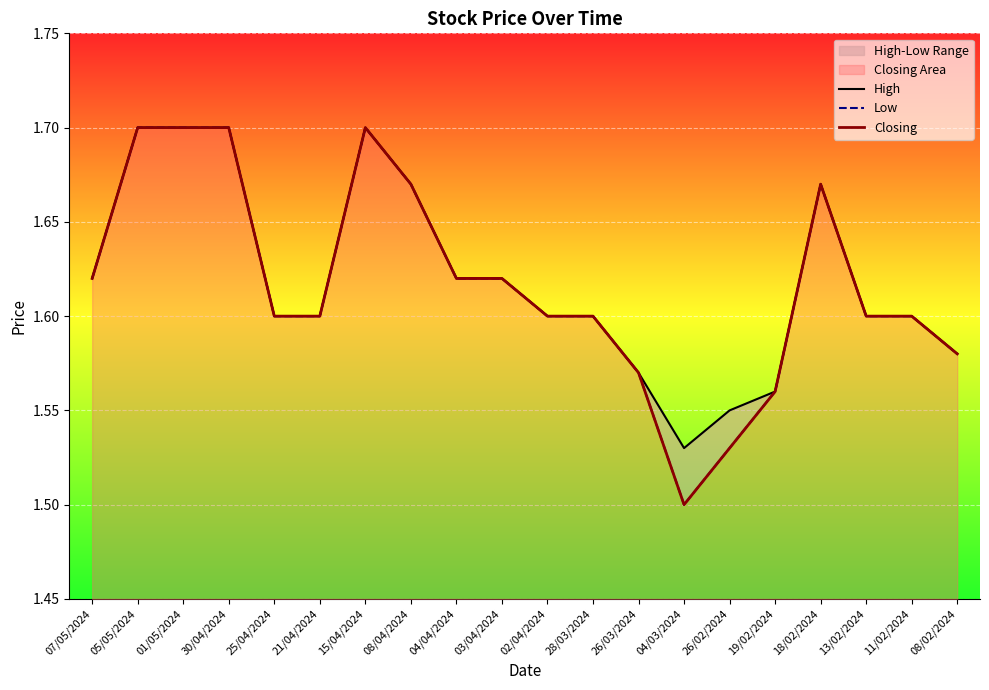

Is it true that High equals 2.6 at 15/04/2024?

False